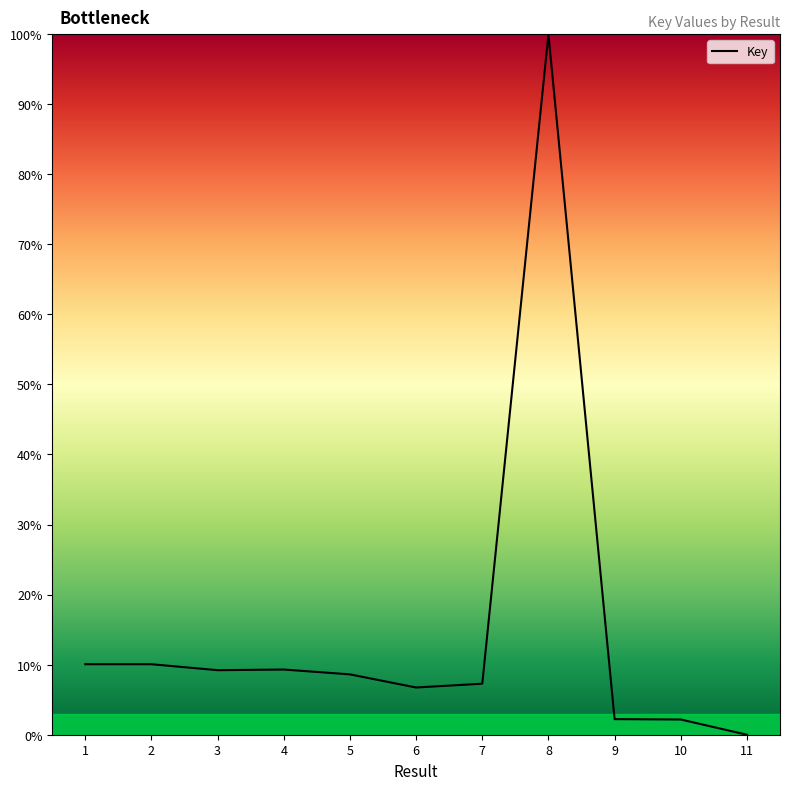

At which category does the chart reach its peak across all series?

8